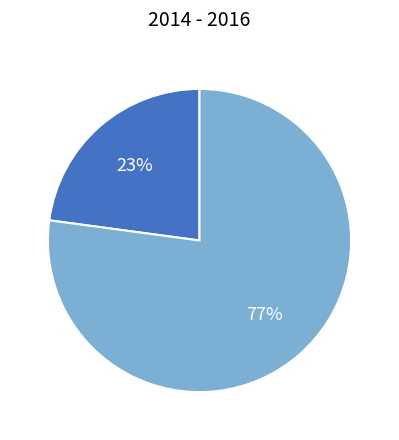

To the nearest percent, what is the difference between the largest and smallest slice percentages?

54%